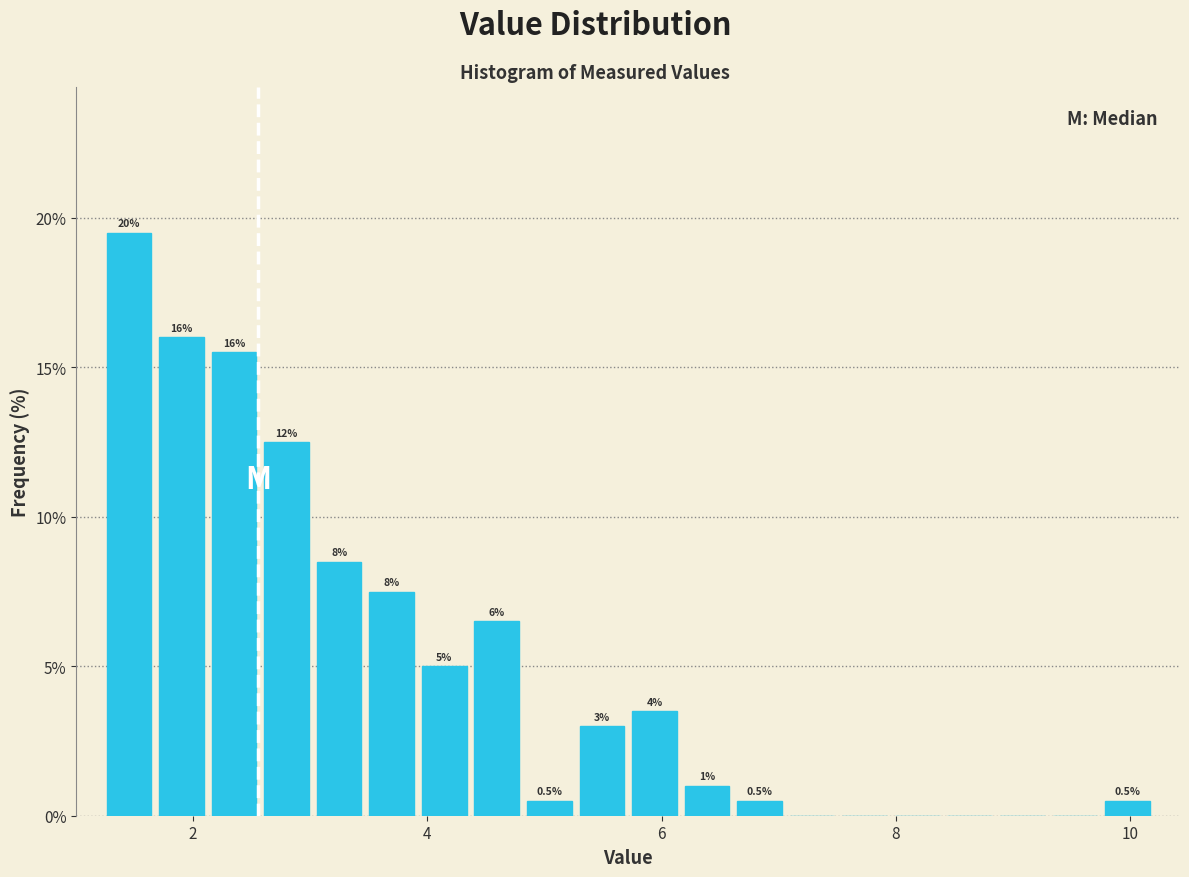

Read against the x-axis, roughly where is the centre of the tallest bar?

1.4